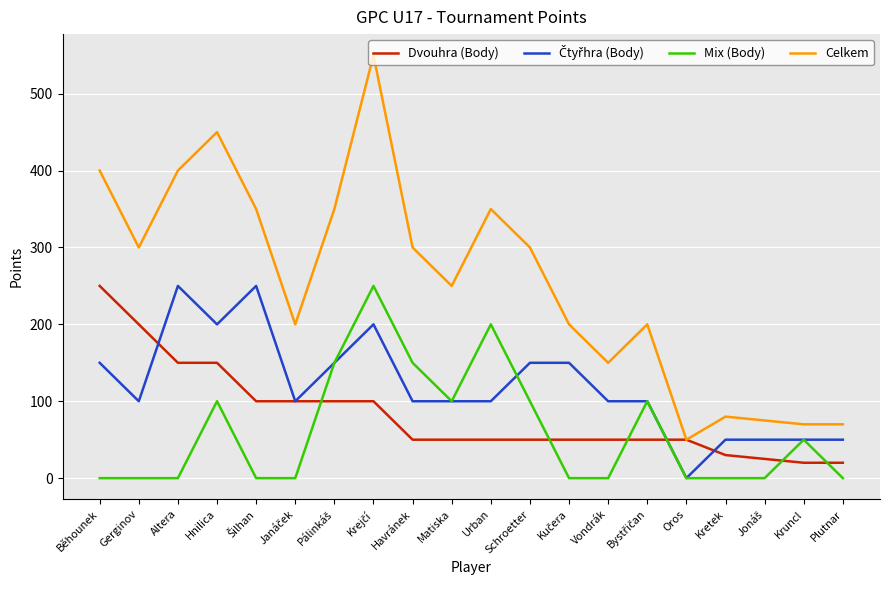

Which series has the largest range (max minus min)?

Celkem